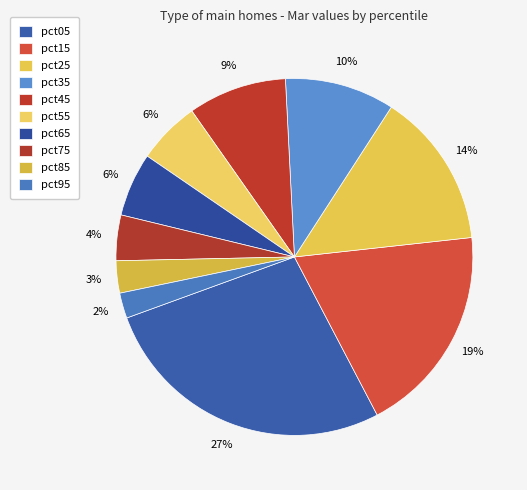

How much of the chart is everything except pct15?

80.9%